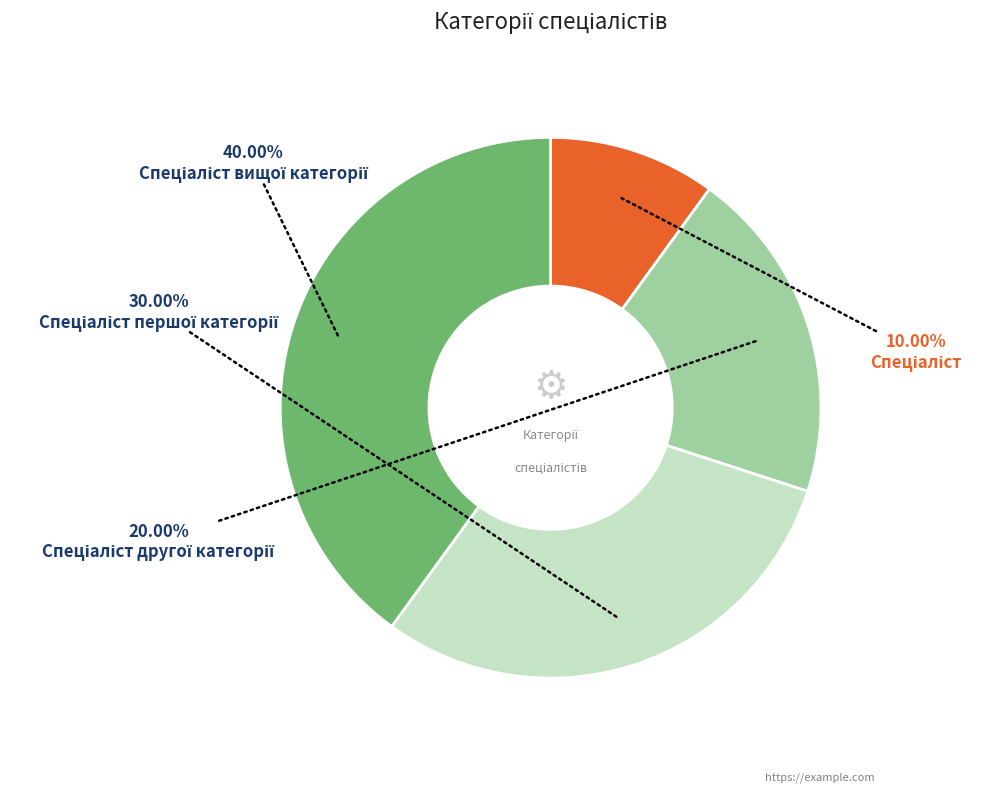

How many segments does this pie chart have?

4